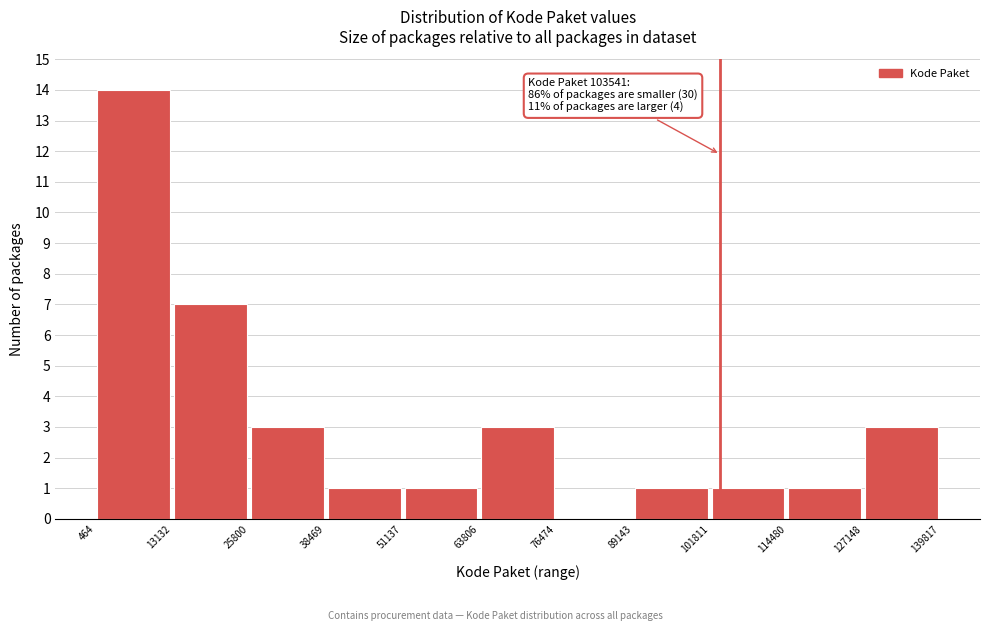

Over which range of the x-axis is the bar tallest?

464 to 13132